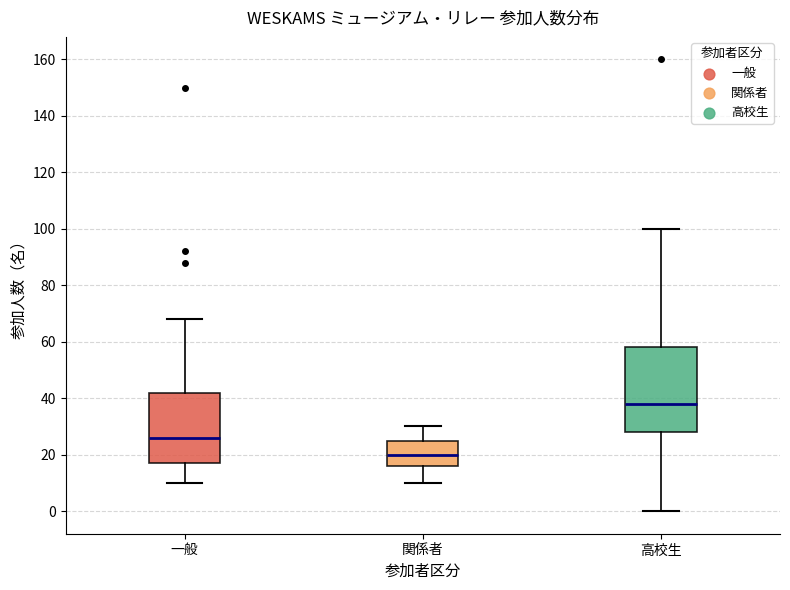

Reading left to right, read every box against the y-axis: the position of its median line, the range the box covers, and the ends of its whiskers. The values are not printed on the chart, so give them approximately, as read against the axis.

一般: median 26, box 18 to 42, whiskers 10 to 68
関係者: median 20, box 16 to 26, whiskers 10 to 30
高校生: median 38, box 28 to 58, whiskers 0 to 100